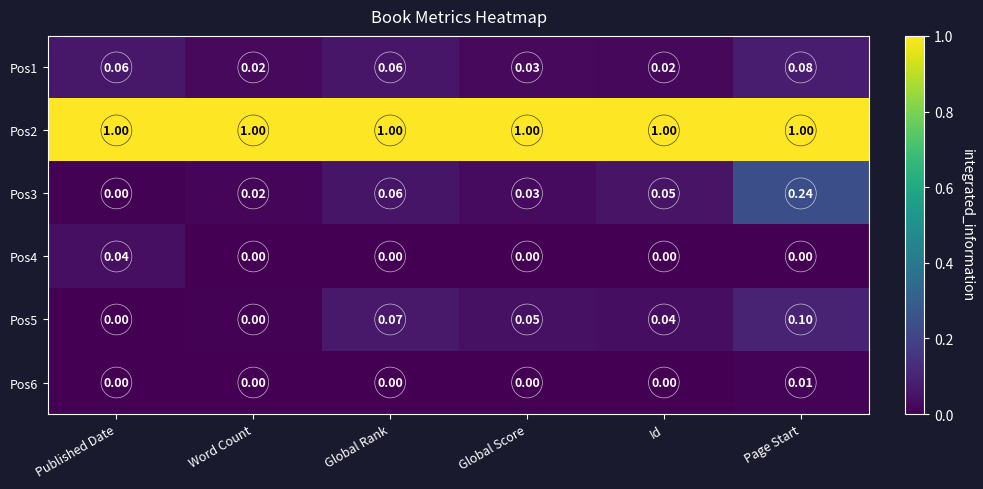

At which label does Pos5 reach its peak?

Page Start